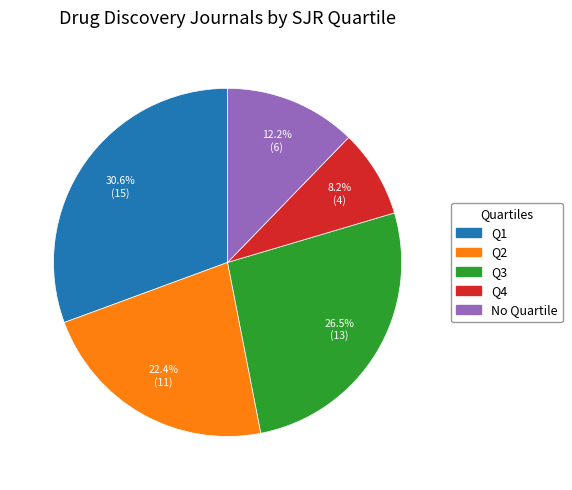

Is there a majority slice in this chart?

No